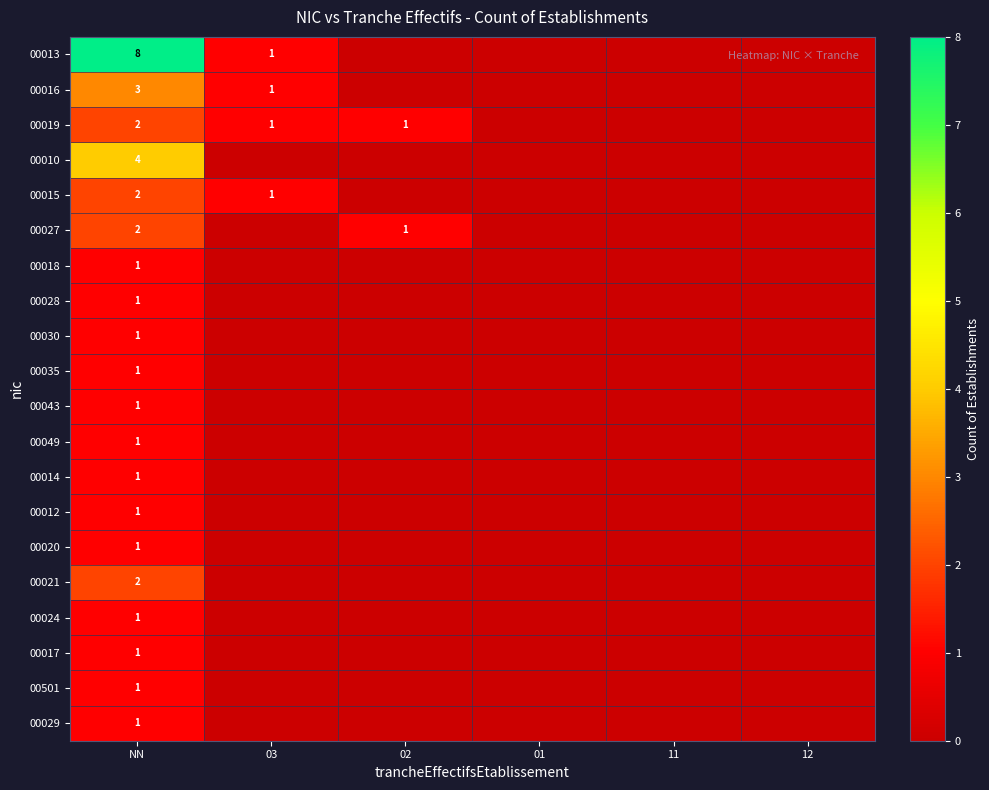

Is the value of 00013 at 12 greater than the value of 00027 at 01?

No